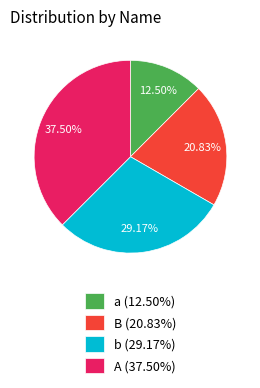

What percentage is NOT represented by B?

79.2%